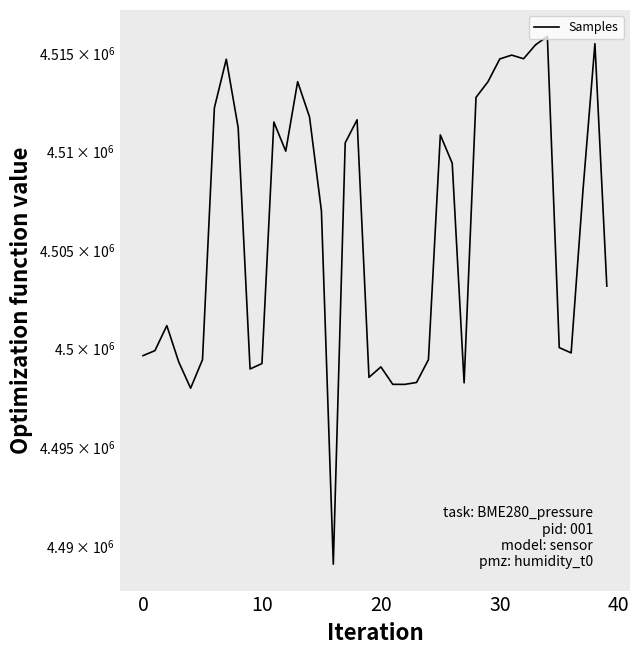

The chart shows a value of 4500042 at 35. True or false?

True